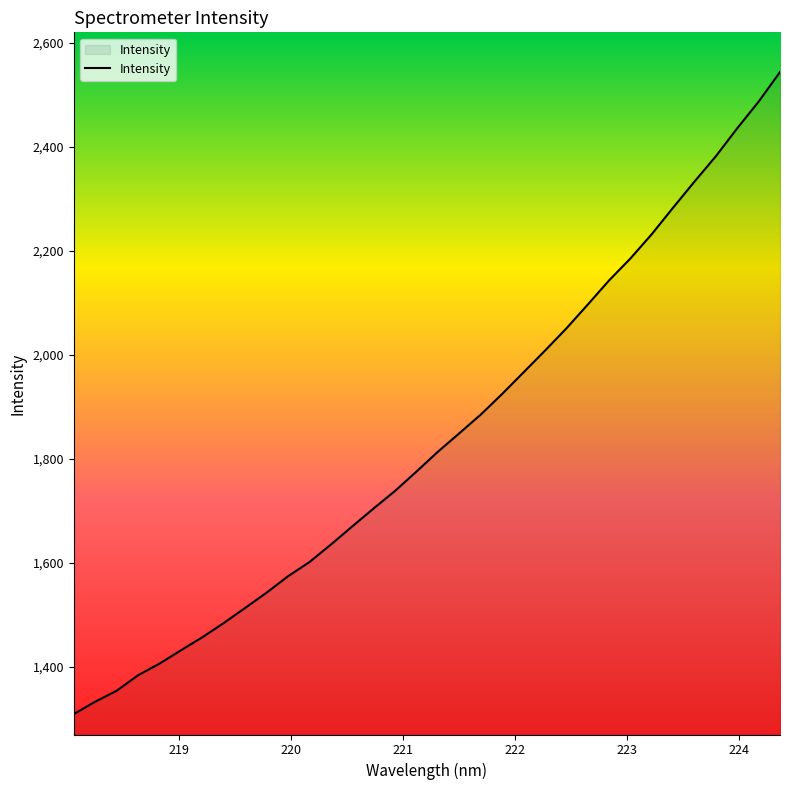

What is the sum of all values?

62524.4